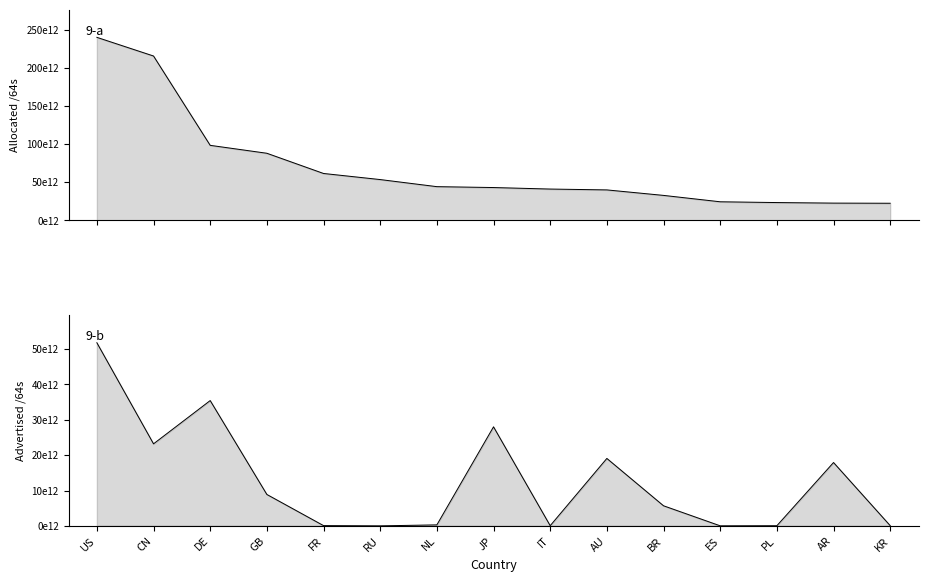

The Allocated /64s series shows 29639488654714 at GB. True or false?

False